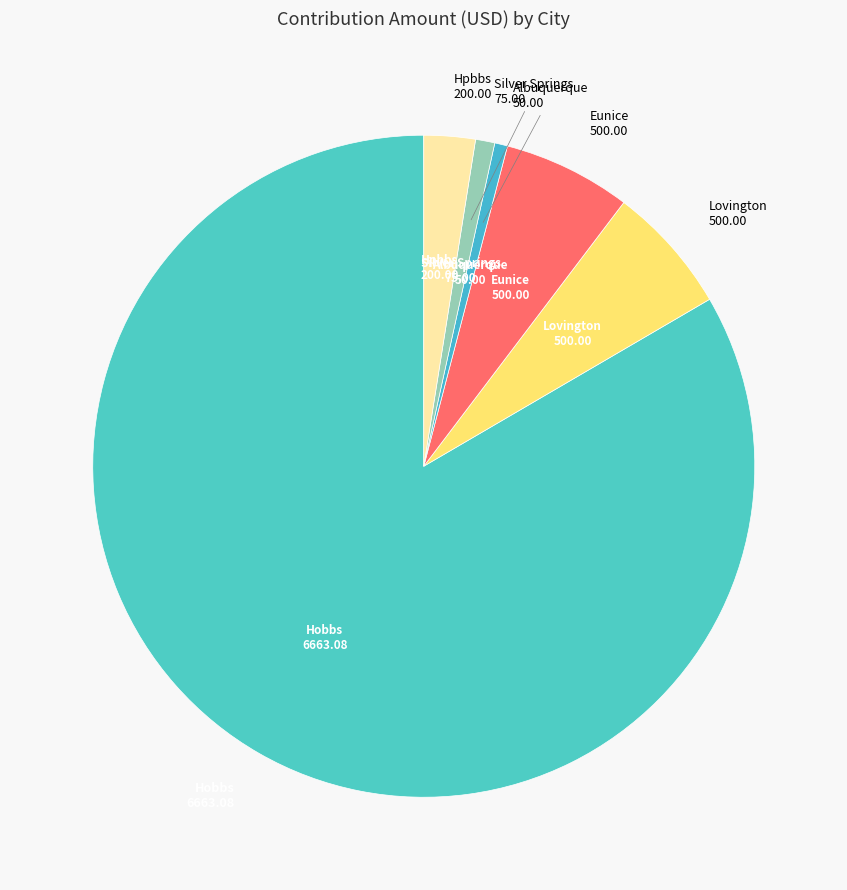

How many segments does this pie chart have?

6